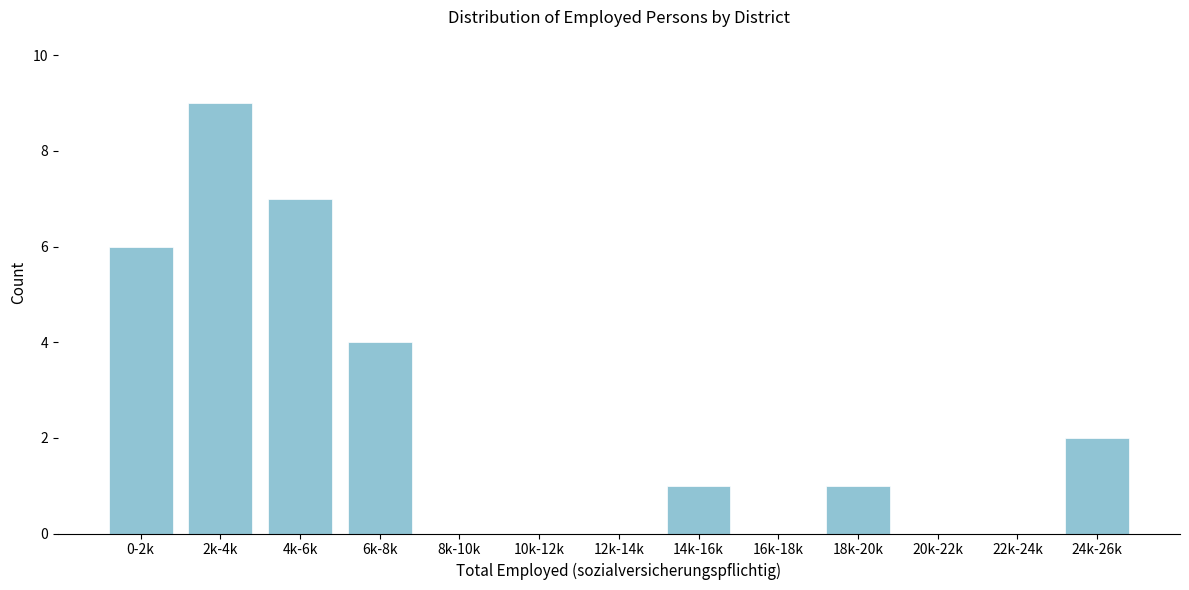

Reading left to right, what are all the values shown in this chart?

0-2k=6	2k-4k=9	4k-6k=7	6k-8k=4	8k-10k=0	10k-12k=0	12k-14k=0	14k-16k=1	16k-18k=0	18k-20k=1	20k-22k=0	22k-24k=0	24k-26k=2